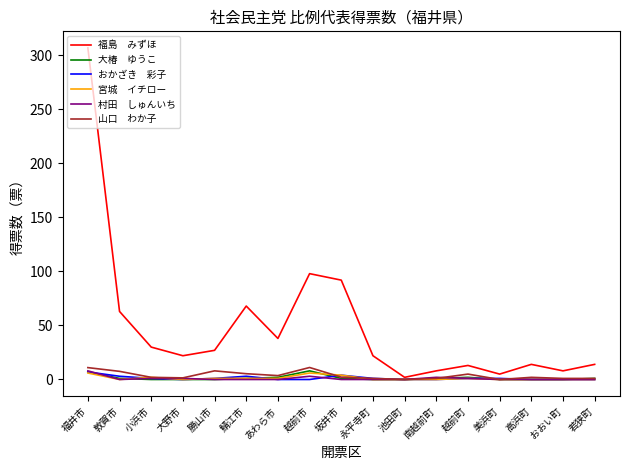

Which label corresponds to the largest value in the chart?

福井市